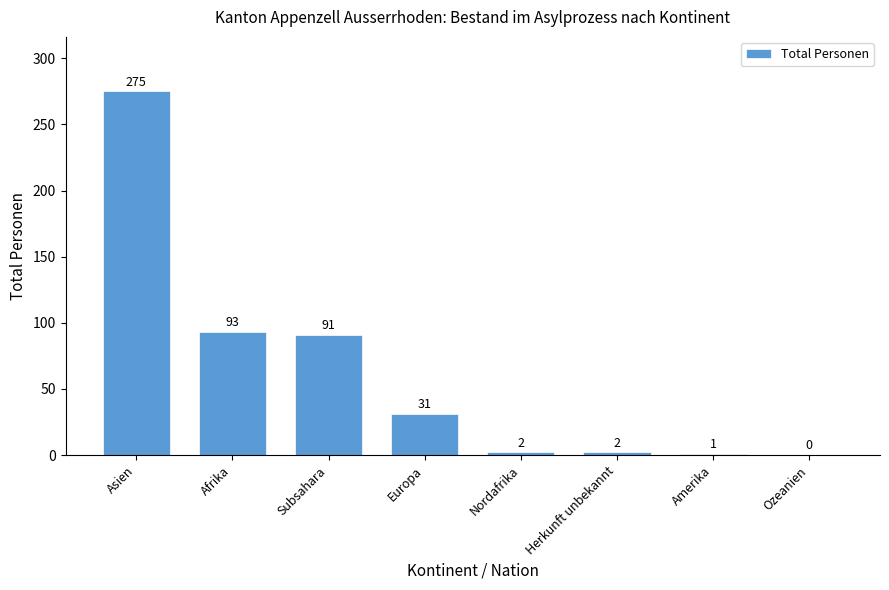

Are the bars grouped side by side (vs. stacked)?

No